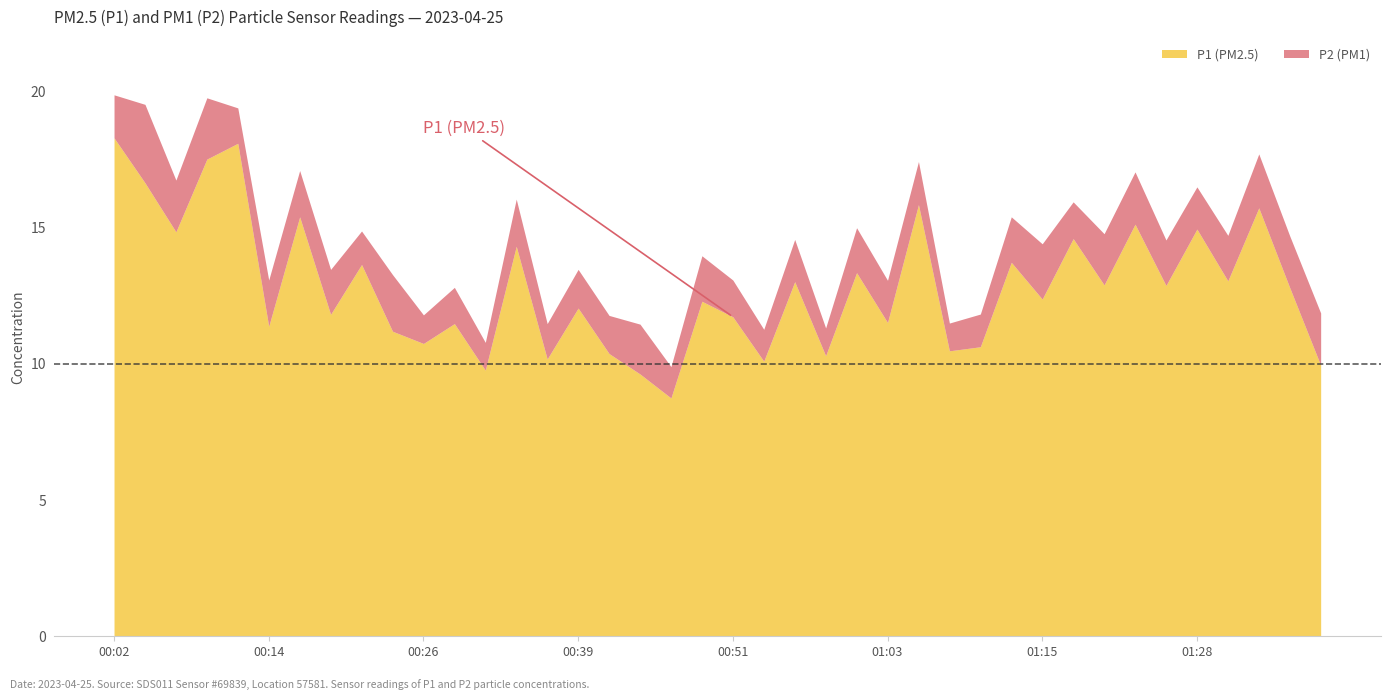

Where is the first local minimum for P2?

00:07